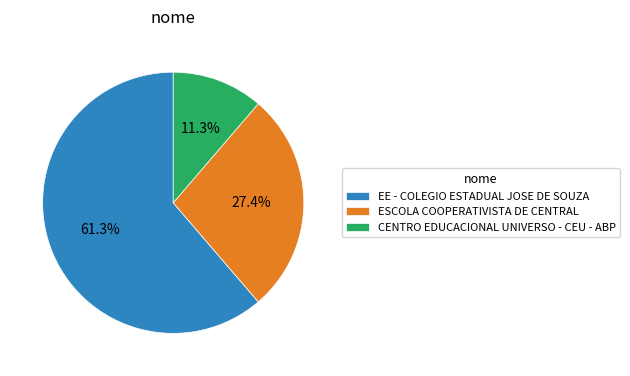

What is the majority slice?

EE - COLEGIO ESTADUAL JOSE DE SOUZA